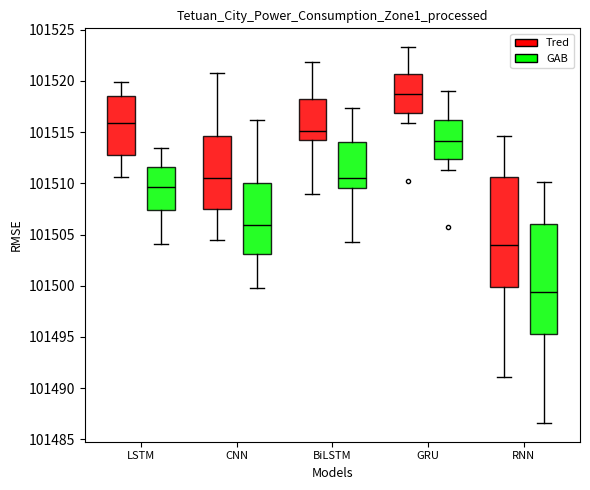

Which box's median line is the highest?

GRU (Tred)